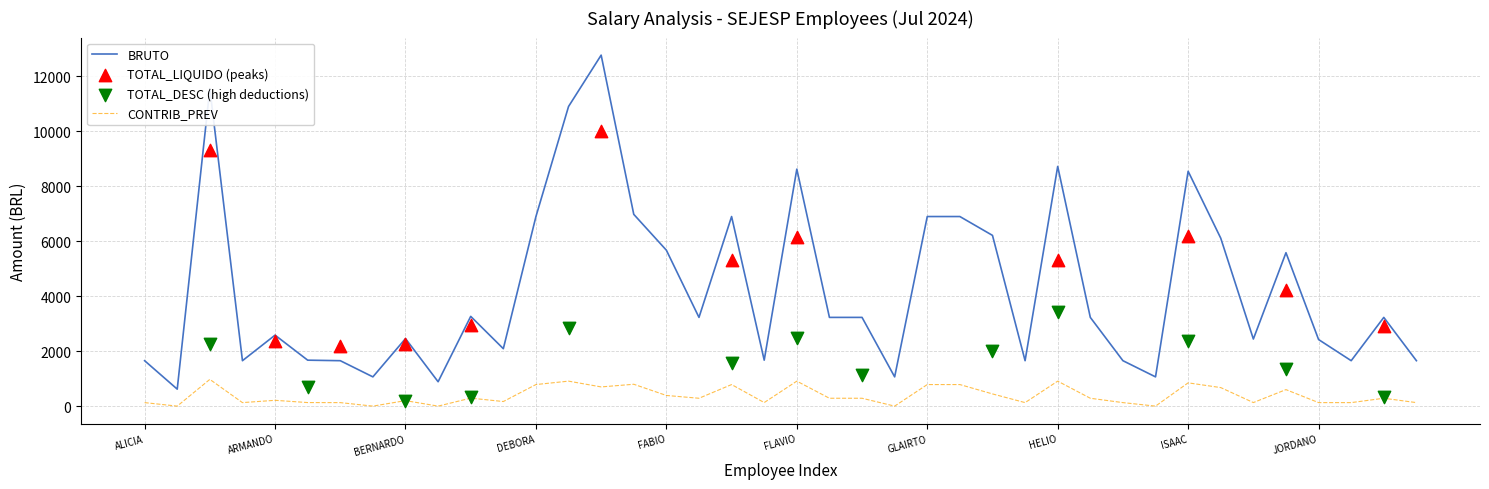

Which series reaches the minimum Y coordinate?

CONTRIB_PREV